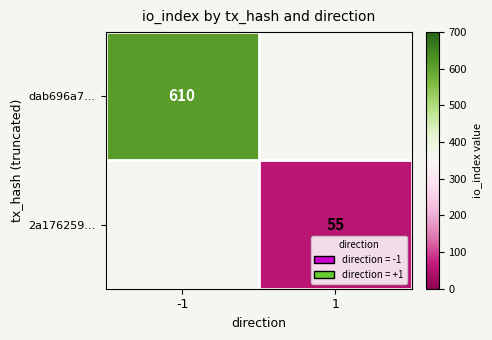

The value of 2a176259... at 1 is 37. True or false?

False